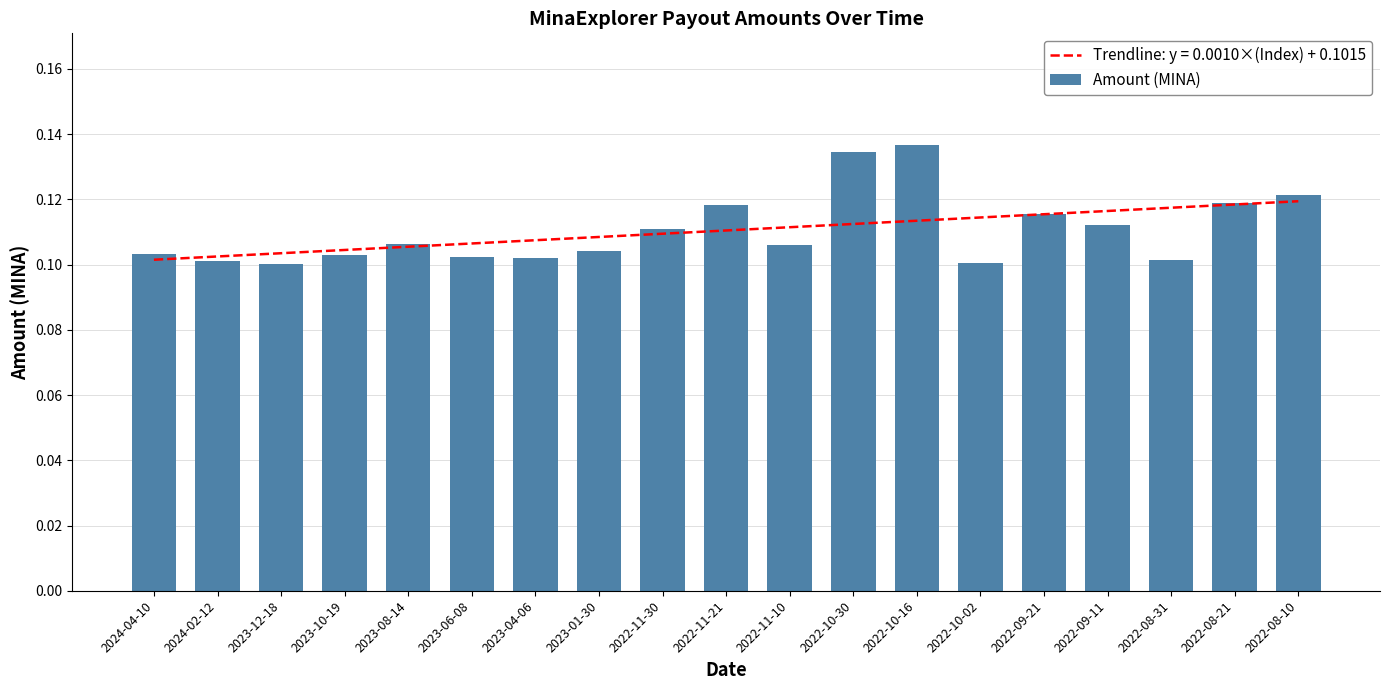

Rank the categories by value from highest to lowest.

2022-10-16, 2022-10-30, 2022-08-10, 2022-08-21, 2022-11-21, 2022-09-21, 2022-09-11, 2022-11-30, 2023-08-14, 2022-11-10, 2023-01-30, 2024-04-10, 2023-10-19, 2023-06-08, 2023-04-06, 2022-08-31, 2024-02-12, 2022-10-02, 2023-12-18